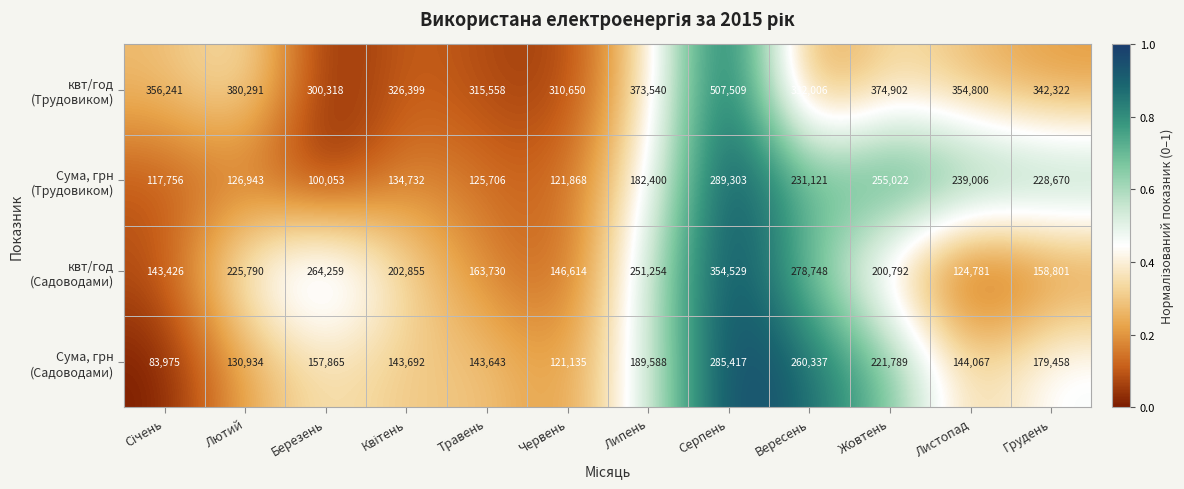

What is the total value across all series at Грудень?

909251